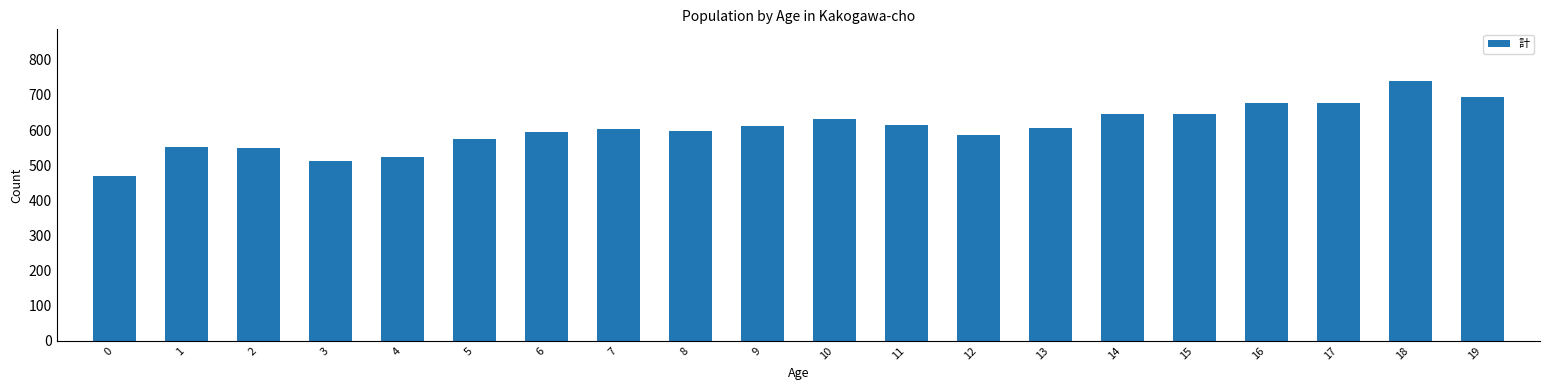

Between 15 and 0, which is larger?

15